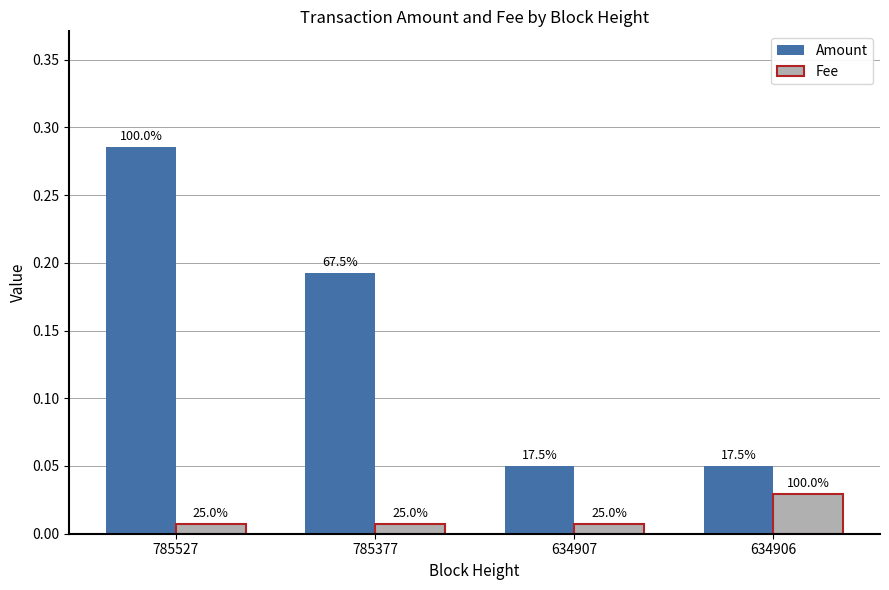

At how many categories does at least one series exceed 0?

4